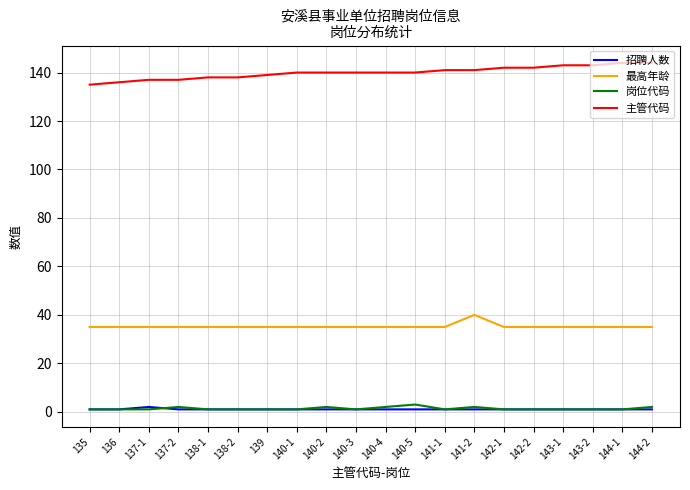

True or false: 主管代码 and 最高年龄 intersect in this chart.

False